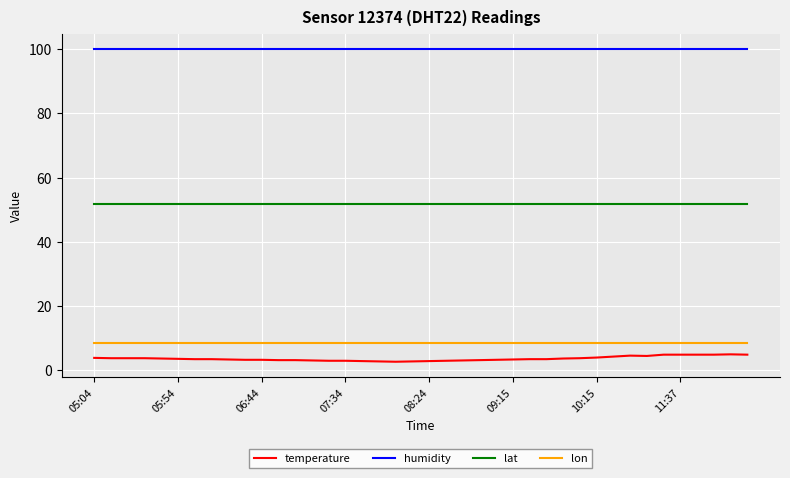

What is the maximum value shown in the chart?

99.9